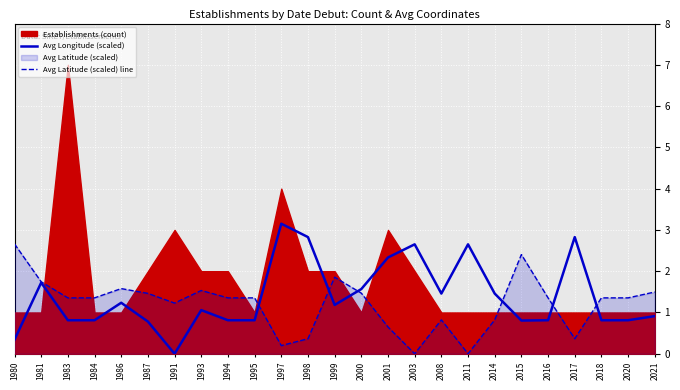

What is the sum of the Avg Latitude (scaled) line values at 2001 and 1981?

2.4